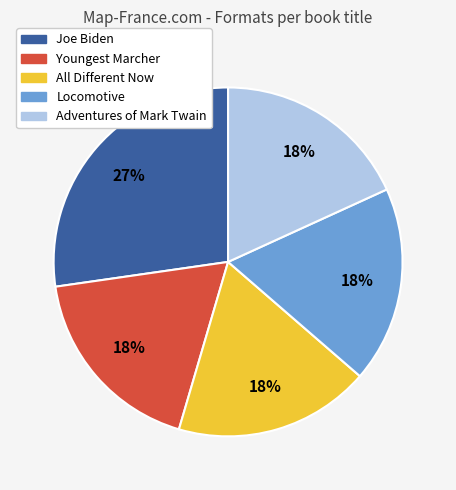

Combined, do Joe Biden and Youngest Marcher account for over 50%?

No